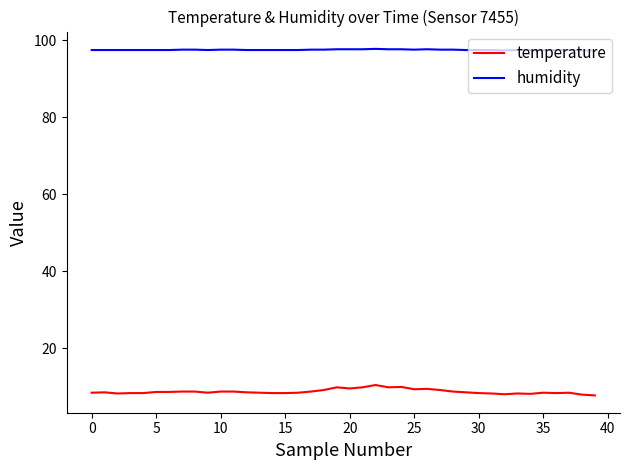

List the series in order of their overall mean, highest first.

humidity, temperature